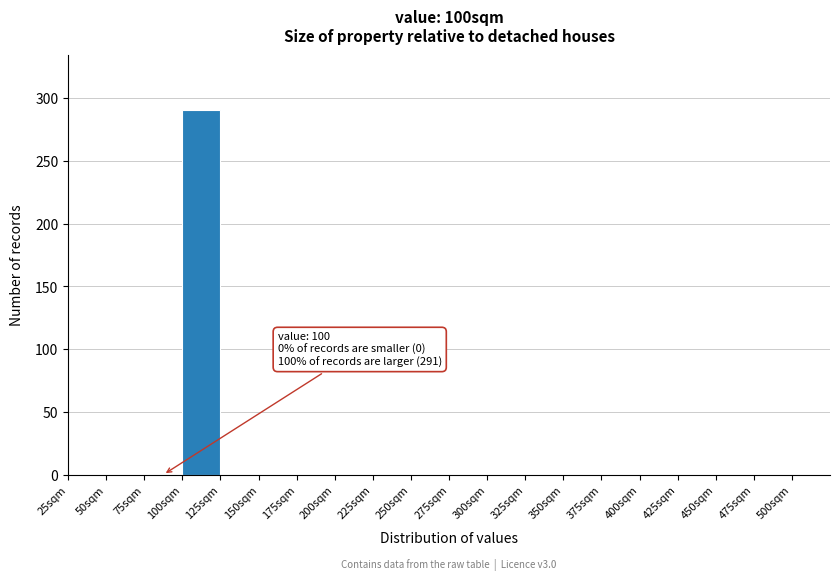

Which range on the x-axis has the tallest bar?

100 to 125